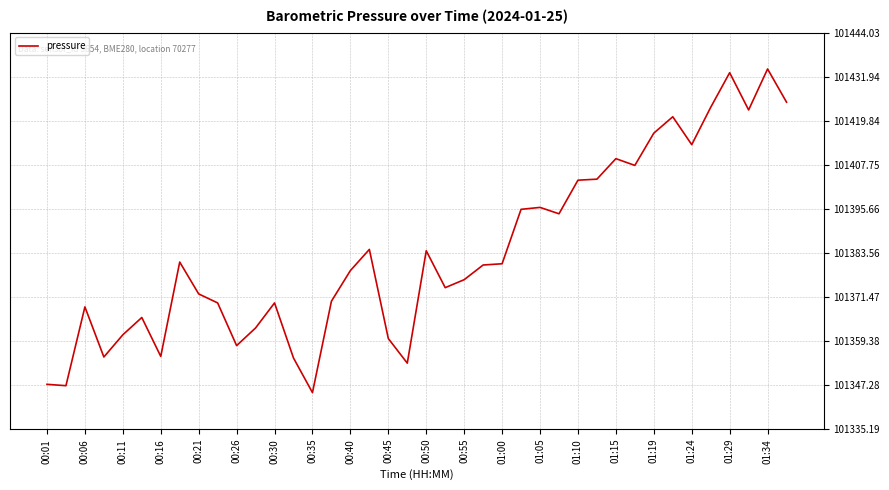

What is the smallest value displayed?

101345.2